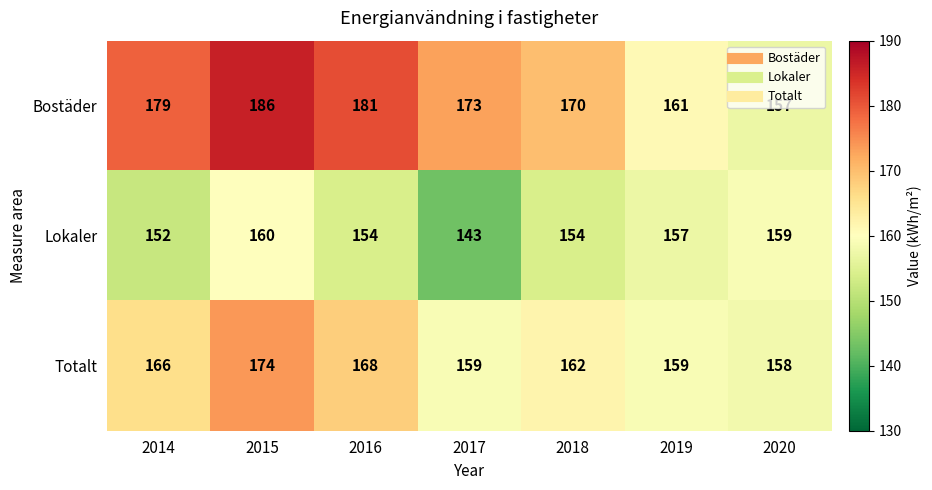

What is the difference between the Lokaler values at 2015 and 2014?

8